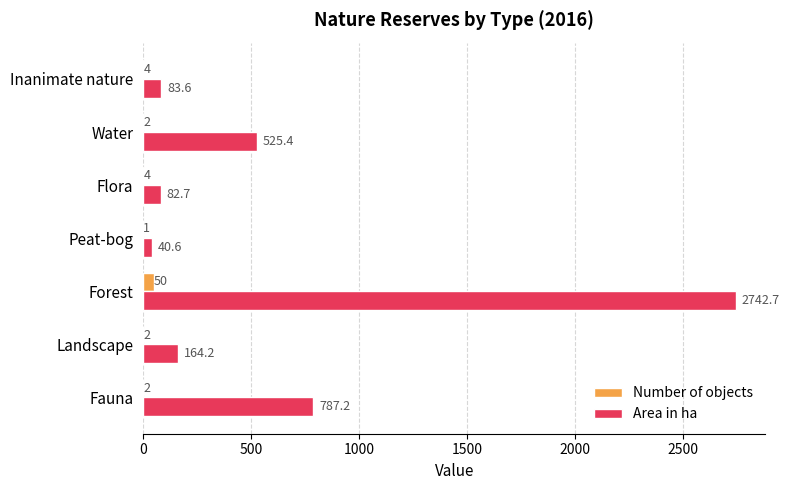

Which series changed the most between Flora and Inanimate nature?

Area in ha